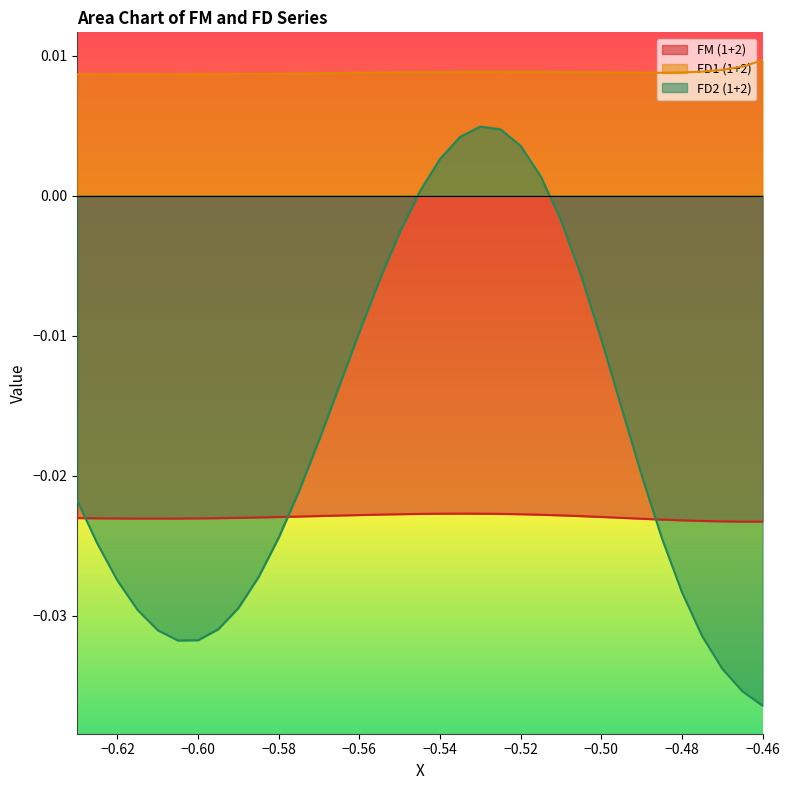

What are all the series names shown in the legend?

FM (1+2), FD1 (1+2), FD2 (1+2)